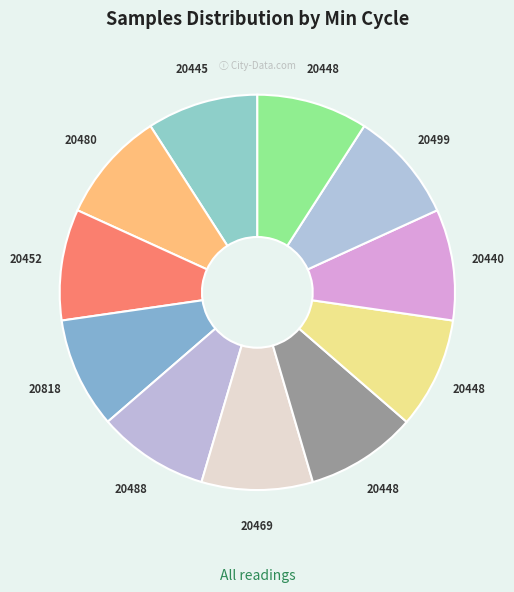

How many slices are in this pie chart?

11